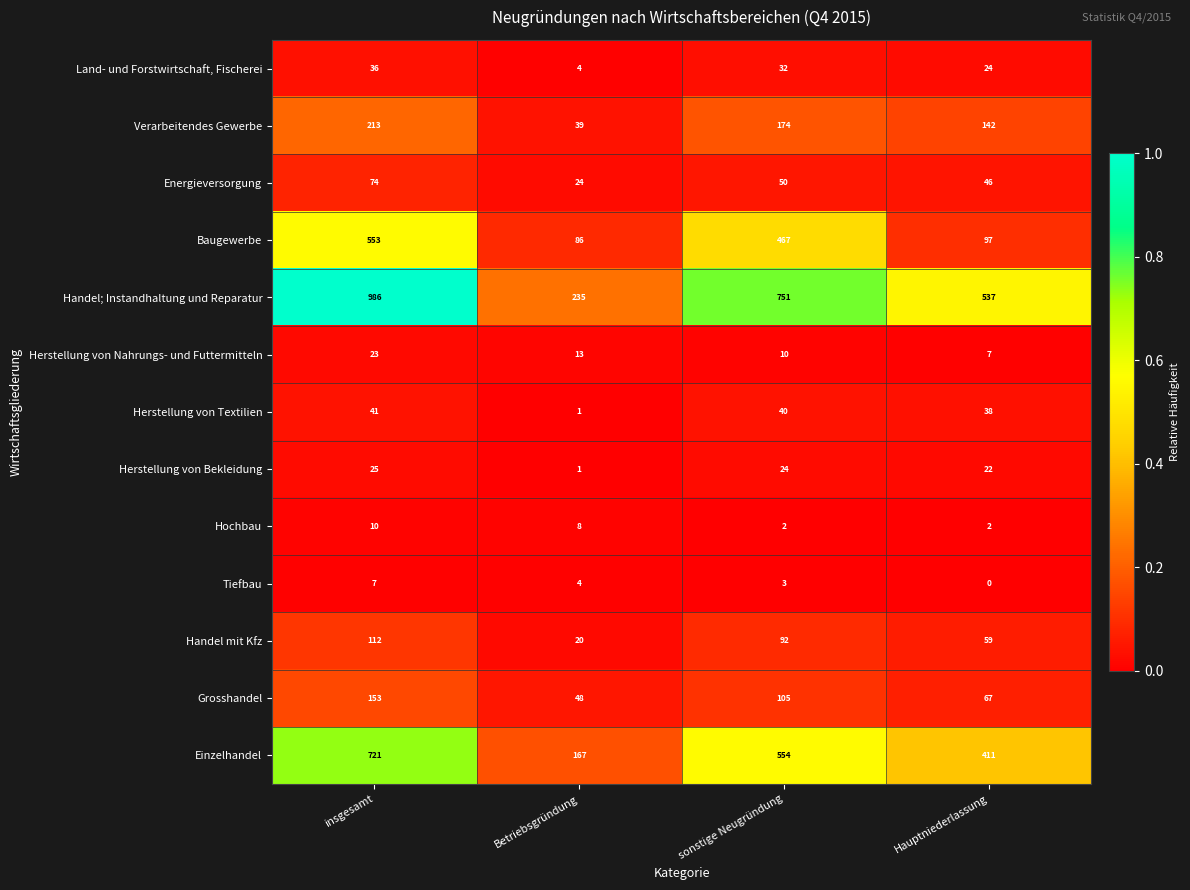

At sonstige Neugründung, list the series in order from largest to smallest.

Handel; Instandhaltung und Reparatur, Einzelhandel, Baugewerbe, Verarbeitendes Gewerbe, Grosshandel, Handel mit Kfz, Energieversorgung, Herstellung von Textilien, Land- und Forstwirtschaft, Fischerei, Herstellung von Bekleidung, Herstellung von Nahrungs- und Futtermitteln, Tiefbau, Hochbau